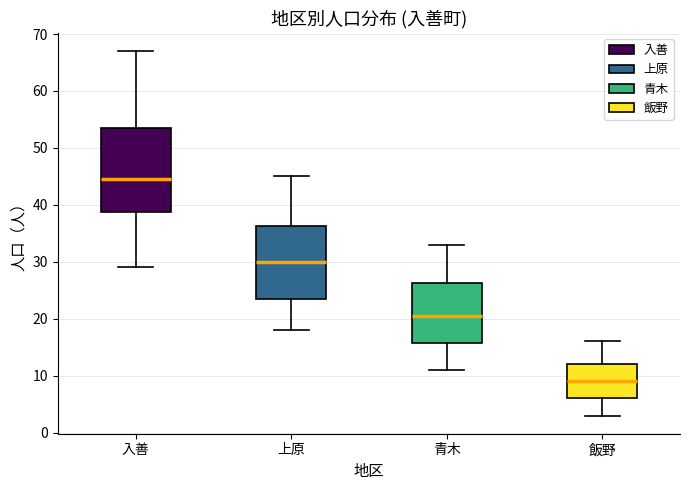

Reading left to right, transcribe this box plot: for each box, give where its median line is, the range the box spans, and where its two whiskers end, as read against the y-axis. The values are not printed on the chart, so give them approximately, as read against the axis.

入善: median 45, box 39 to 54, whiskers 29 to 67
上原: median 30, box 24 to 36, whiskers 18 to 45
青木: median 21, box 16 to 26, whiskers 11 to 33
飯野: median 9, box 6 to 12, whiskers 3 to 16